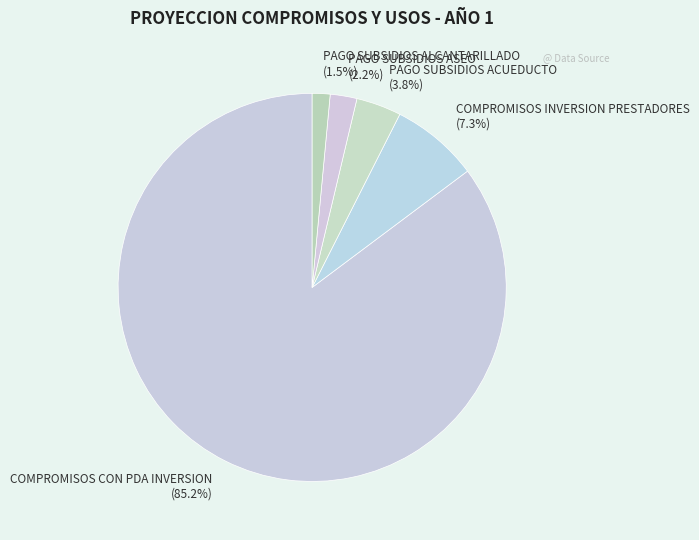

Which has a higher value, PAGO SUBSIDIOS ACUEDUCTO or PAGO SUBSIDIOS ASEO?

PAGO SUBSIDIOS ACUEDUCTO